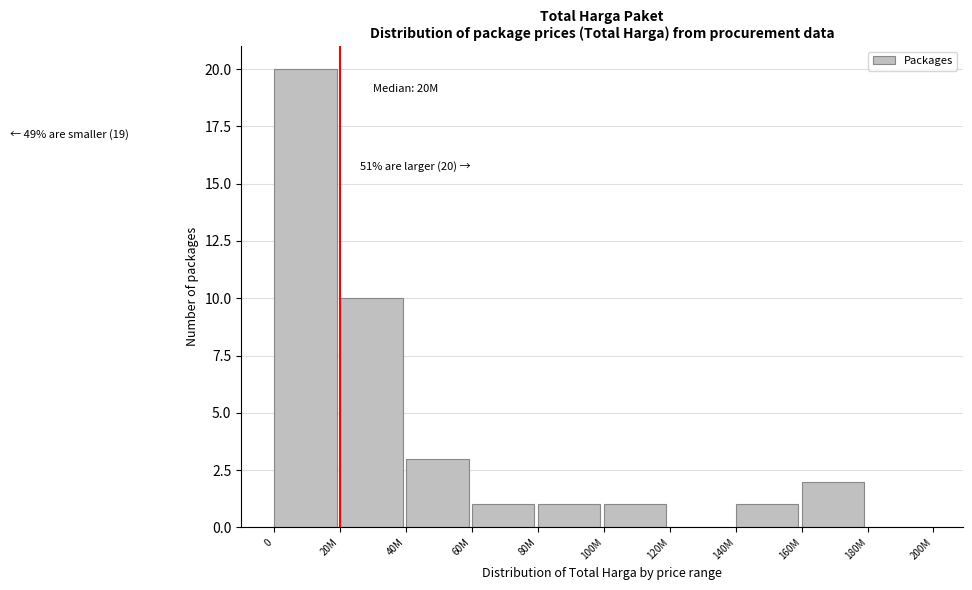

Reading left to right, extract all data points from this chart.

0=20	20M=10	40M=3	60M=1	80M=1	100M=1	120M=0	140M=1	160M=2	180M=0